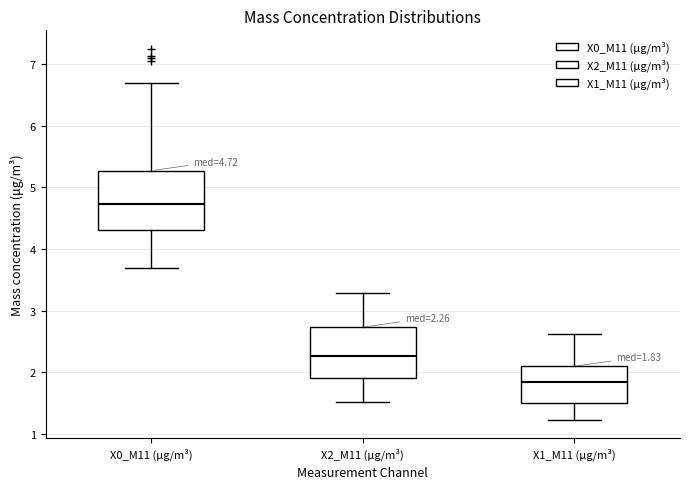

Comparing the boxes themselves (not the whiskers), which one is the tallest?

X0_M11 (μg/m³)